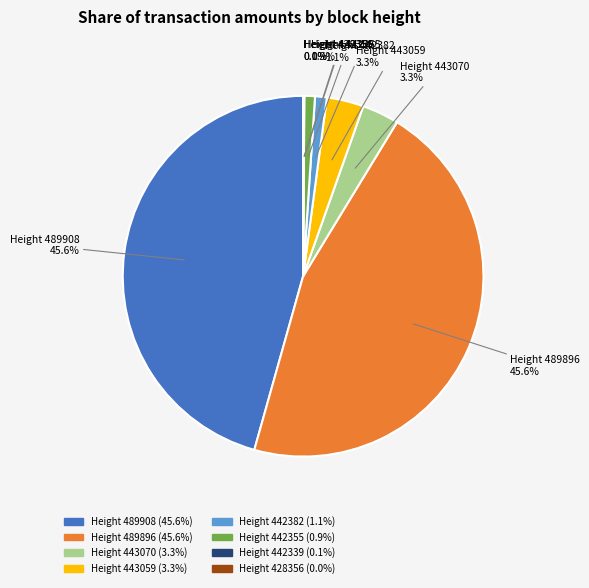

True or false: Height 489908 accounts for 46% of the total.

True